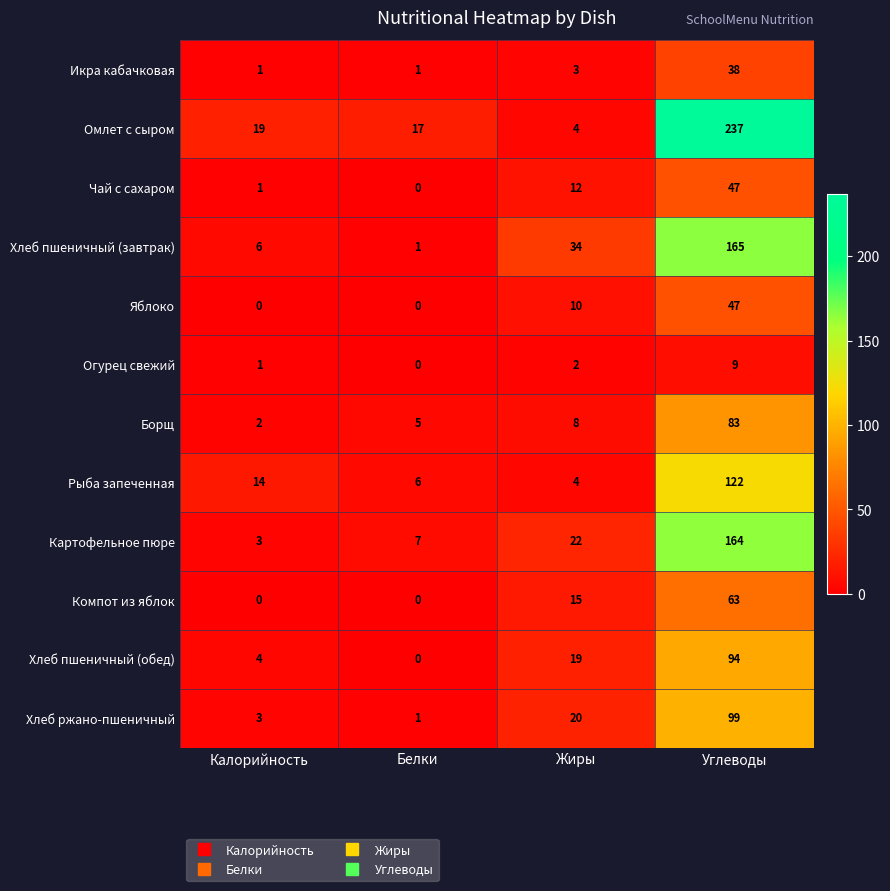

What is the maximum value shown in the chart?

237